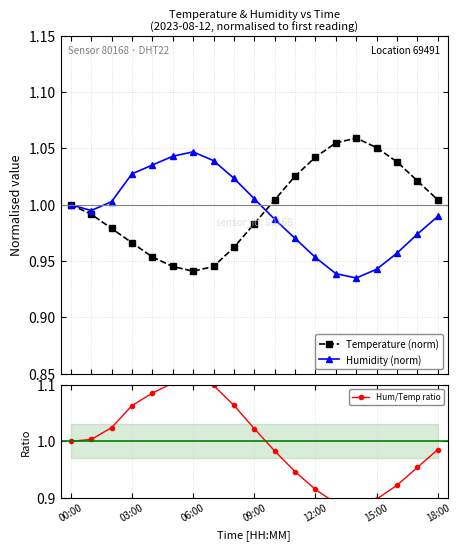

How many series are shown in this chart?

3